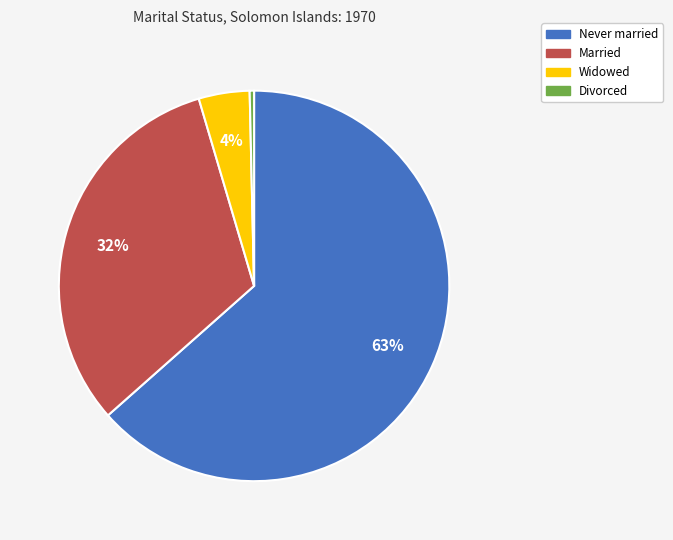

Is Divorced the majority of the pie?

No